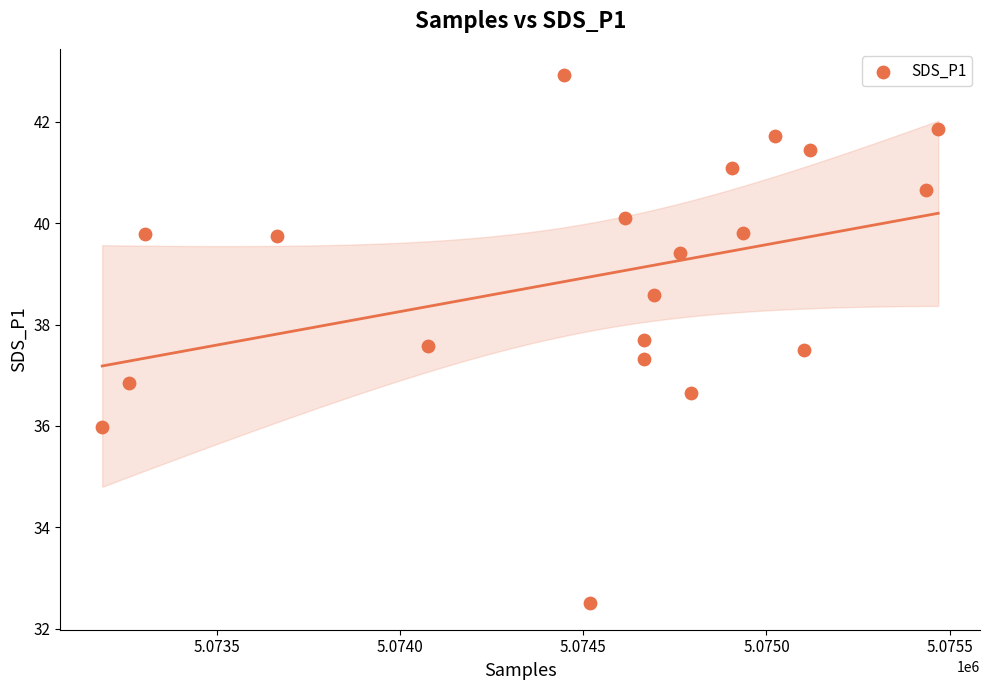

What Y value in the scatter plot is closest to 37?

36.9